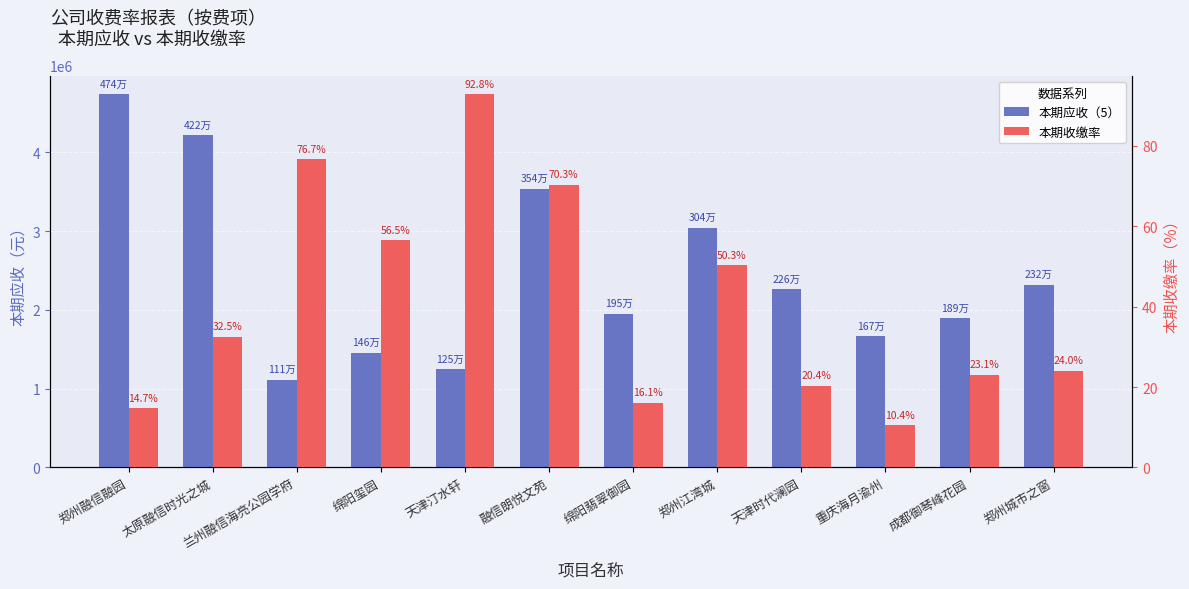

At how many categories does at least one series exceed 3250483?

3